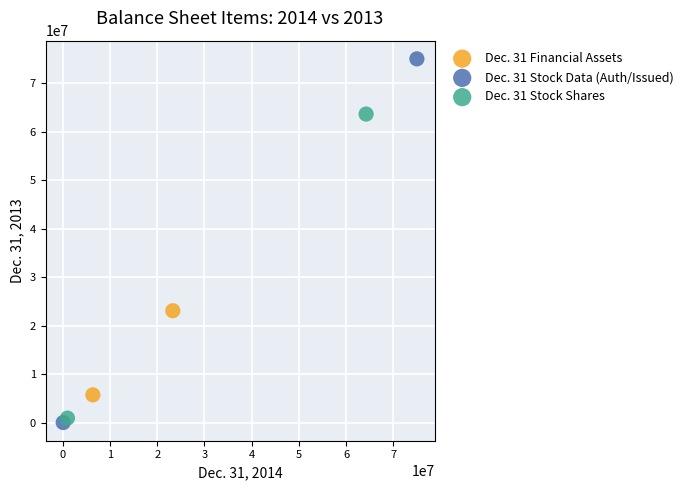

Which series has the largest Y range (max minus min)?

Dec. 31 Stock Data (Auth/Issued)